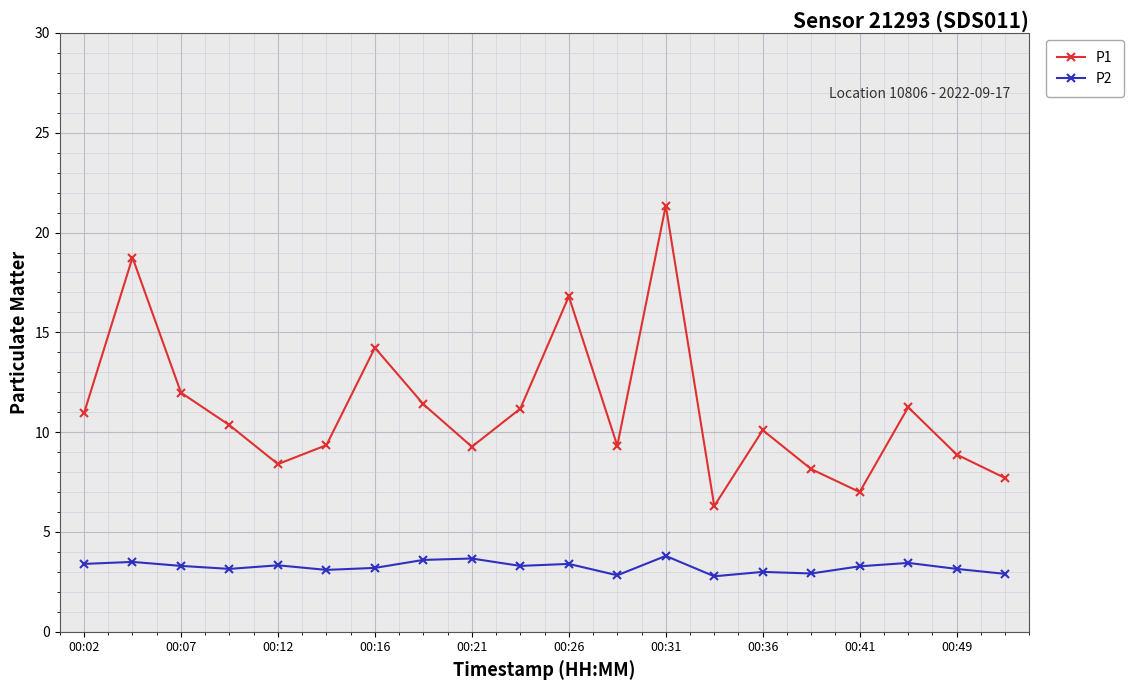

Which series has the largest range (max minus min)?

P1